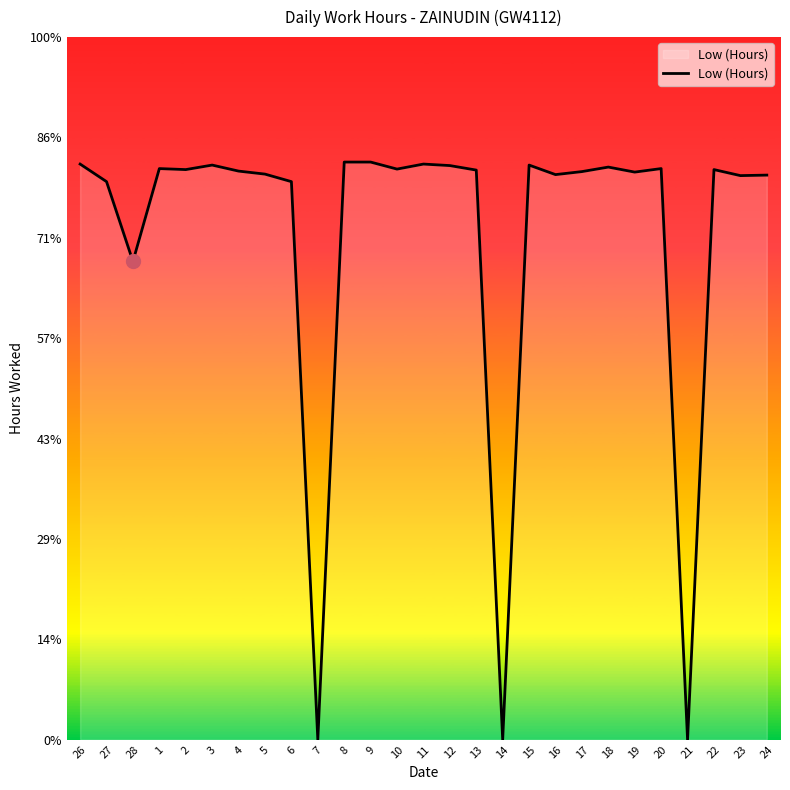

Which category has the highest value across all series?

8